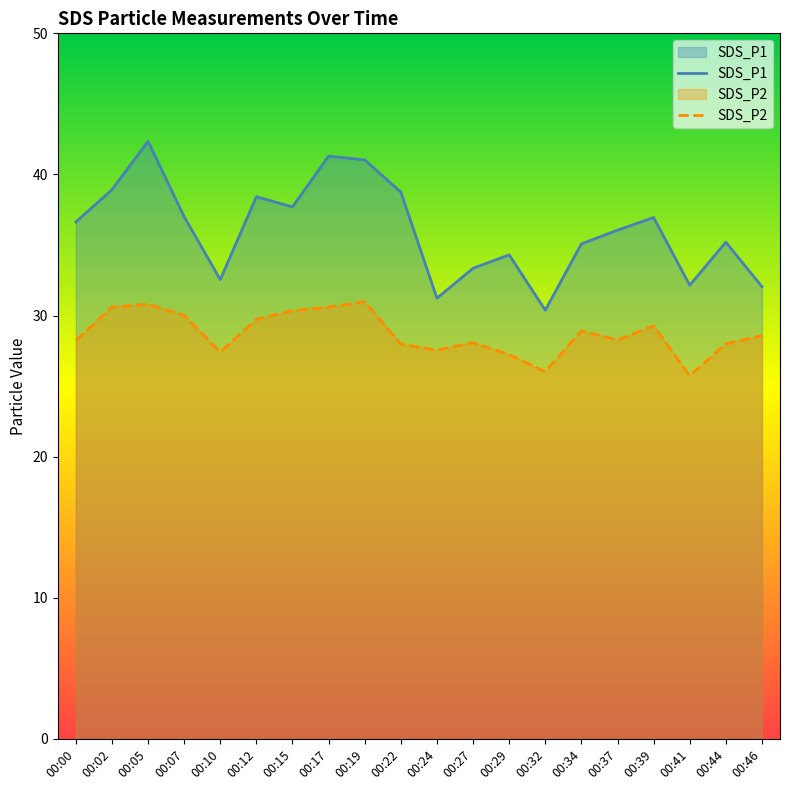

Reading left to right, list all the values displayed in this chart.

SDS_P1: 36.6	38.9	42.4	37.0	32.5	38.4	37.7	41.3	41.0	38.8	31.2	33.4	34.3	30.4	35.1	36.0	37.0	32.1	35.2	32.0
SDS_P2: 28.2	30.6	30.8	30.0	27.4	29.7	30.4	30.6	31.0	28.0	27.6	28.1	27.2	26.0	28.9	28.3	29.3	25.7	28.0	28.6